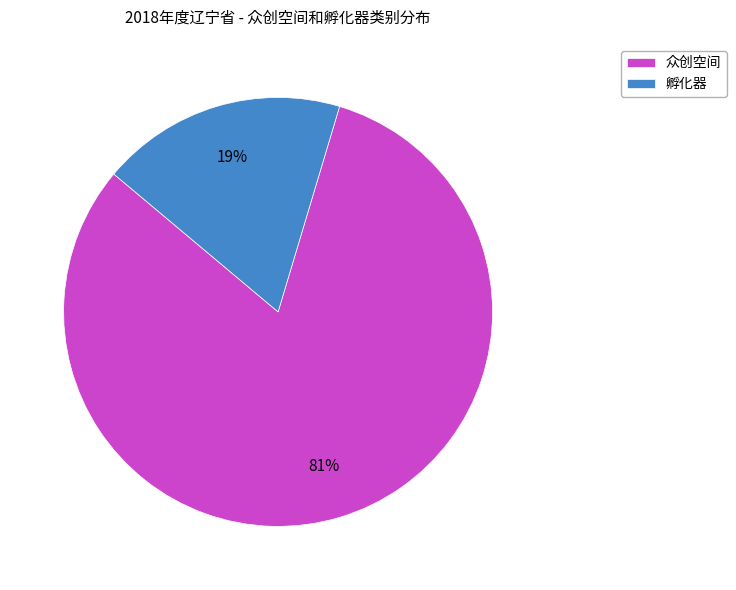

Do 众创空间 and 孵化器 together represent more than half of the pie?

Yes